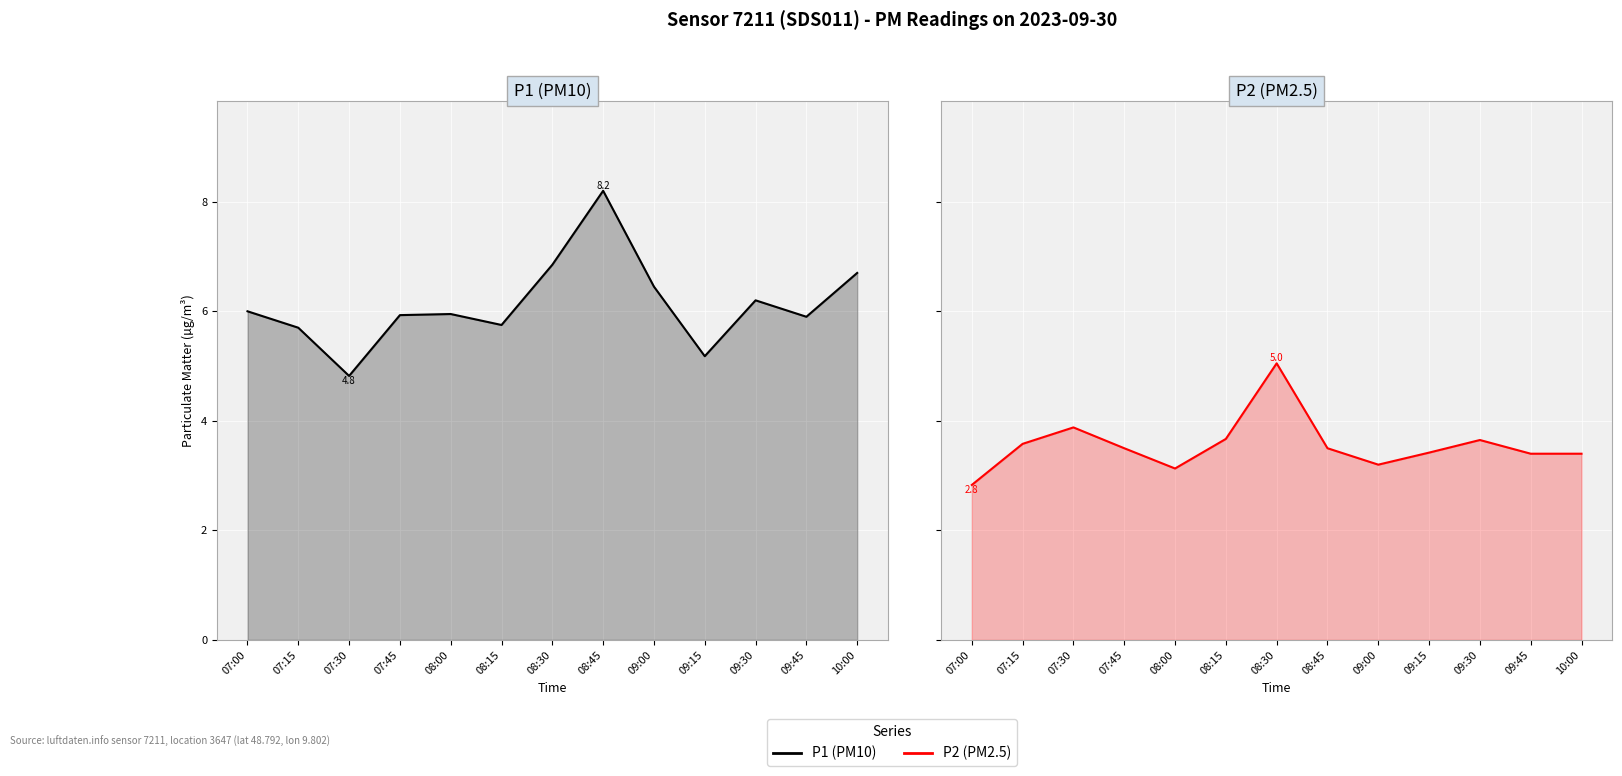

Reading right to left, what are all the values shown in this chart?

P1: 10:00=6.7	09:45=5.9	09:30=6.2	09:15=5.2	09:00=6.5	08:45=8.2	08:30=6.8	08:15=5.8	08:00=6.0	07:45=5.9	07:30=4.8	07:15=5.7	07:00=6.0
P2: 10:00=3.4	09:45=3.4	09:30=3.6	09:15=3.4	09:00=3.2	08:45=3.5	08:30=5.0	08:15=3.7	08:00=3.1	07:45=3.5	07:30=3.9	07:15=3.6	07:00=2.8